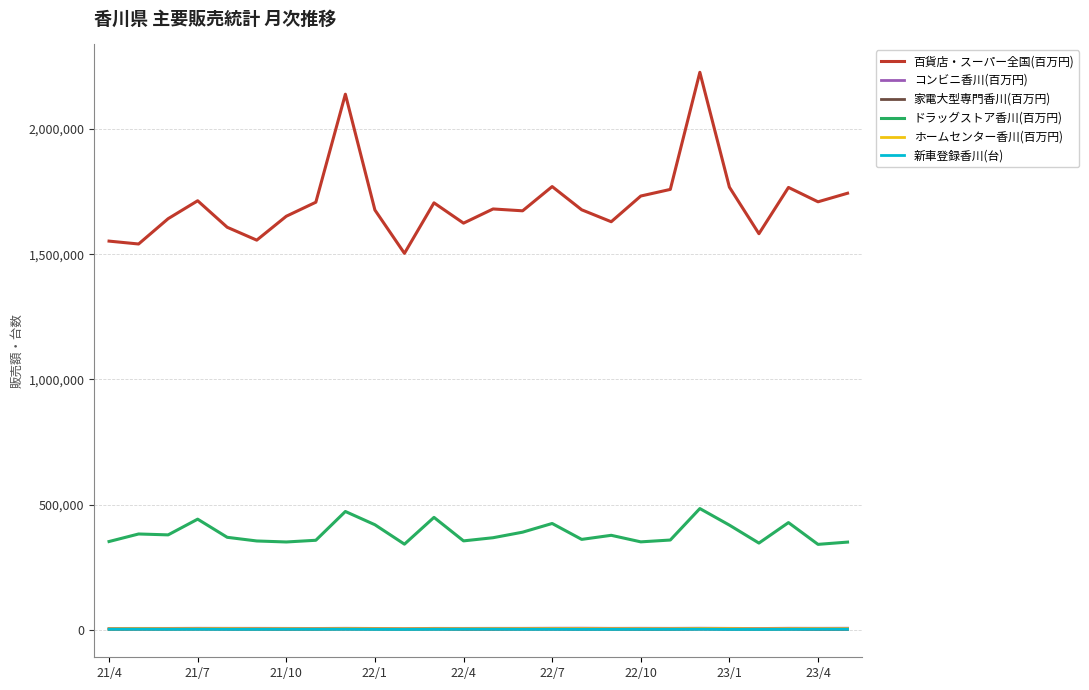

What is the minimum value for 百貨店・スーパー全国(百万円)?

1503612